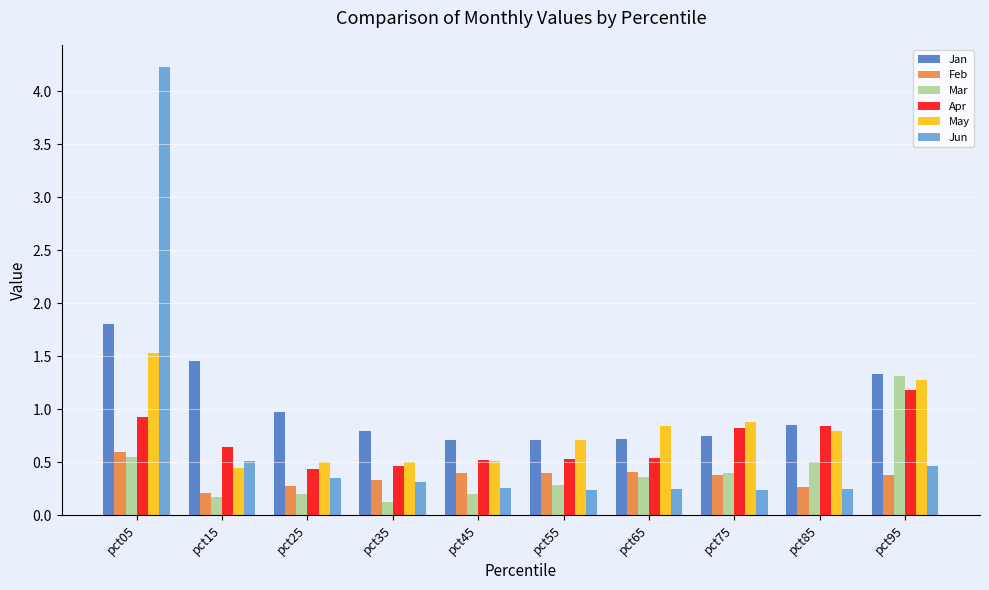

Which series has the largest range (max minus min)?

Jun